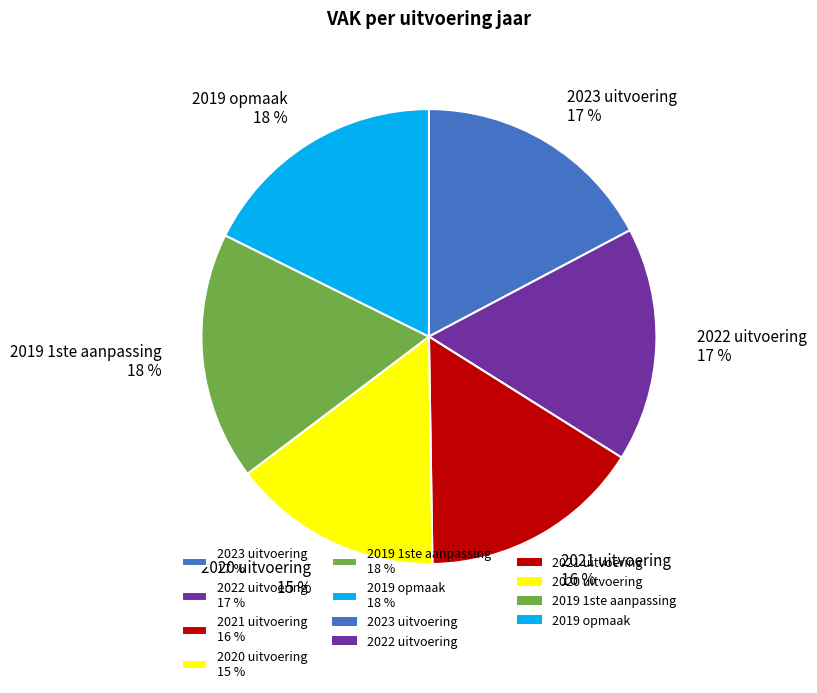

To the nearest percent, what is the average slice percentage?

17%